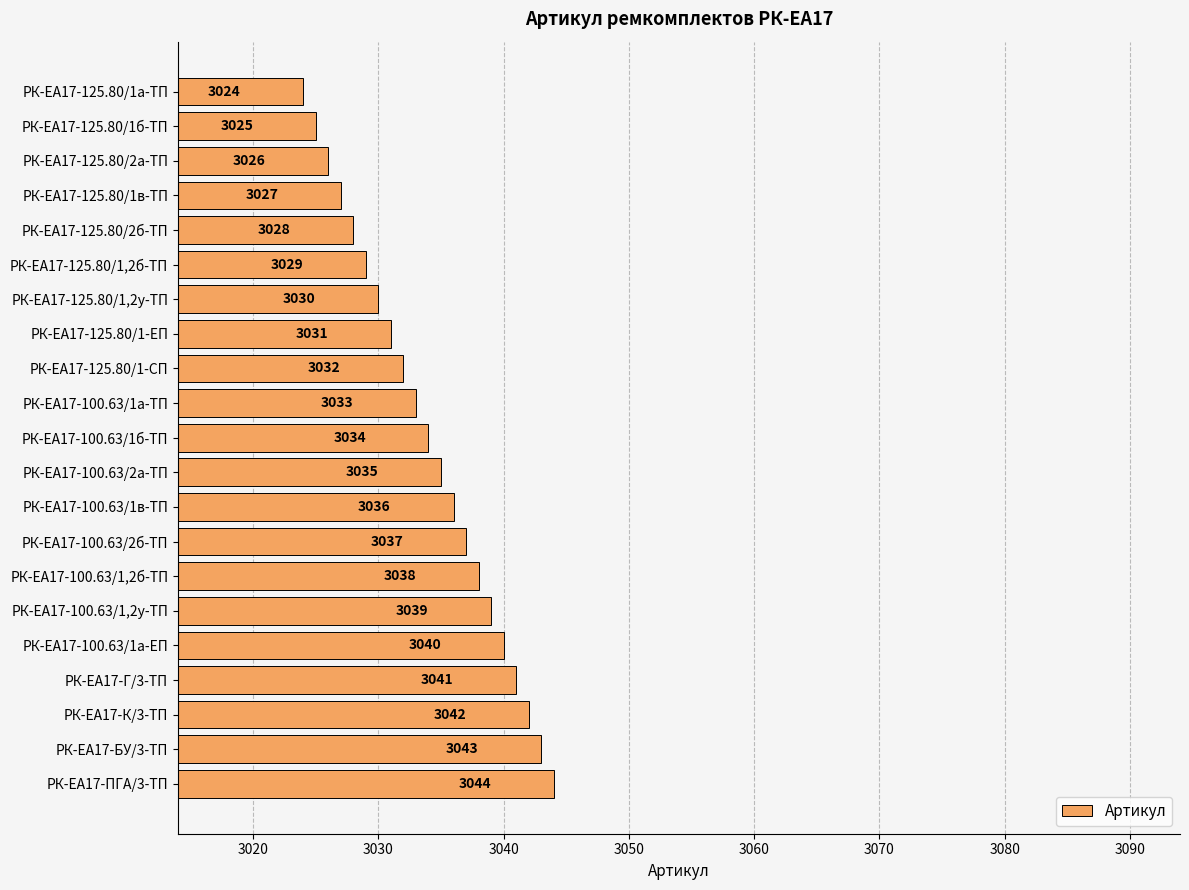

What is the greatest value displayed?

3044